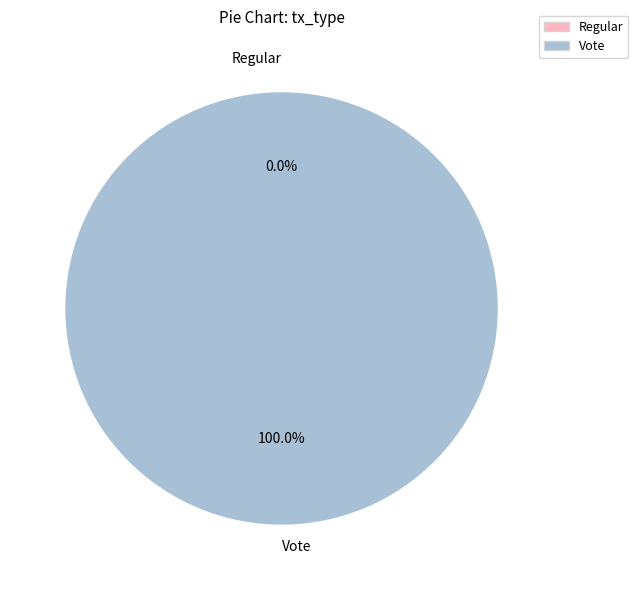

Which category has the biggest portion of the pie?

Vote